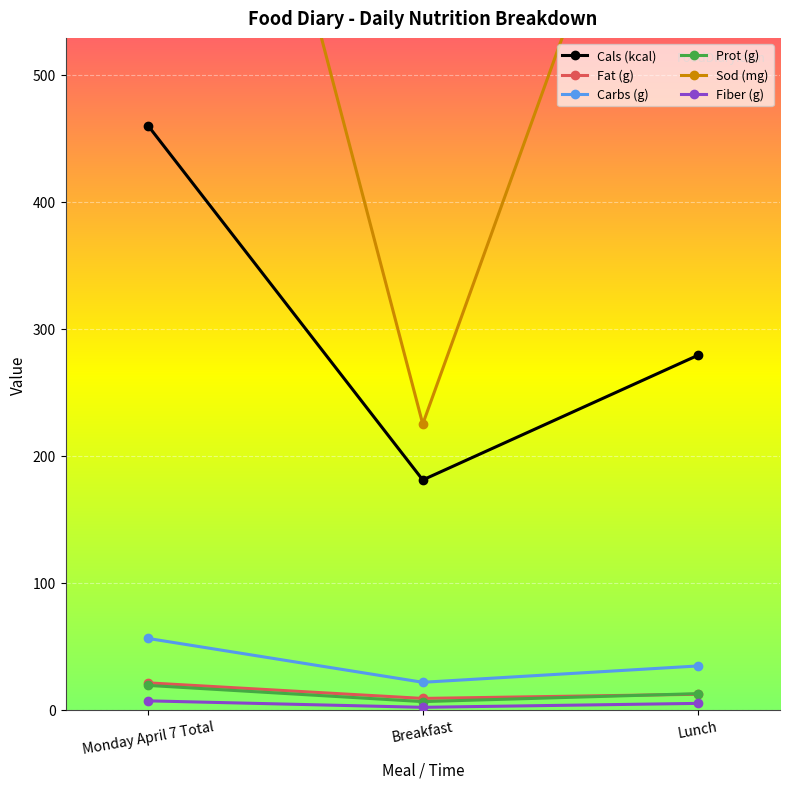

The value of Prot (g) at Breakfast is 6.5. True or false?

True